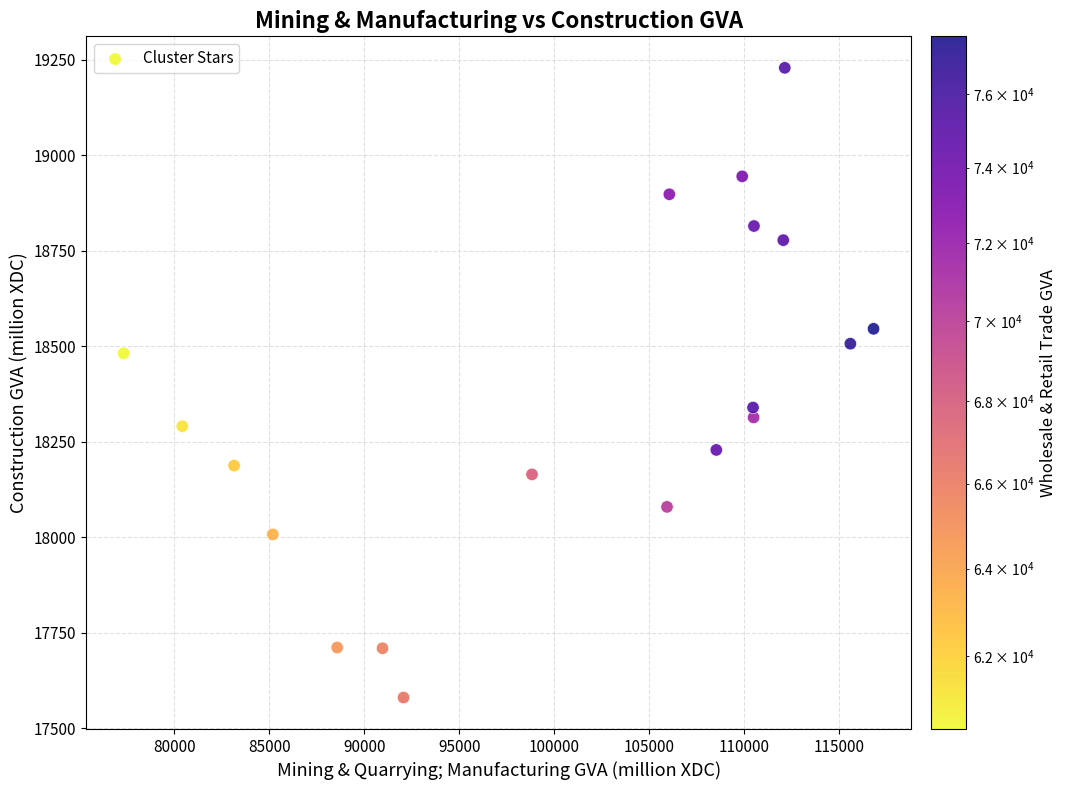

What is the range of Y values (max minus min)?

1648